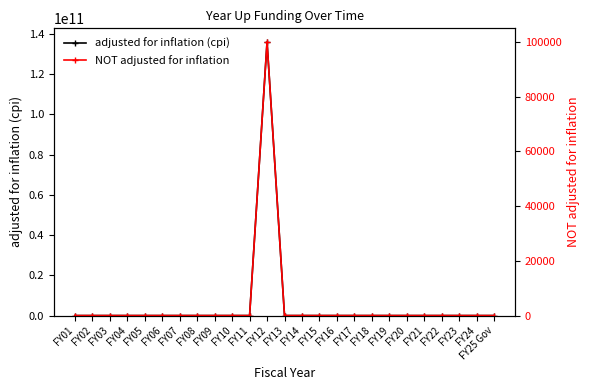

How many lines are shown in the chart?

2